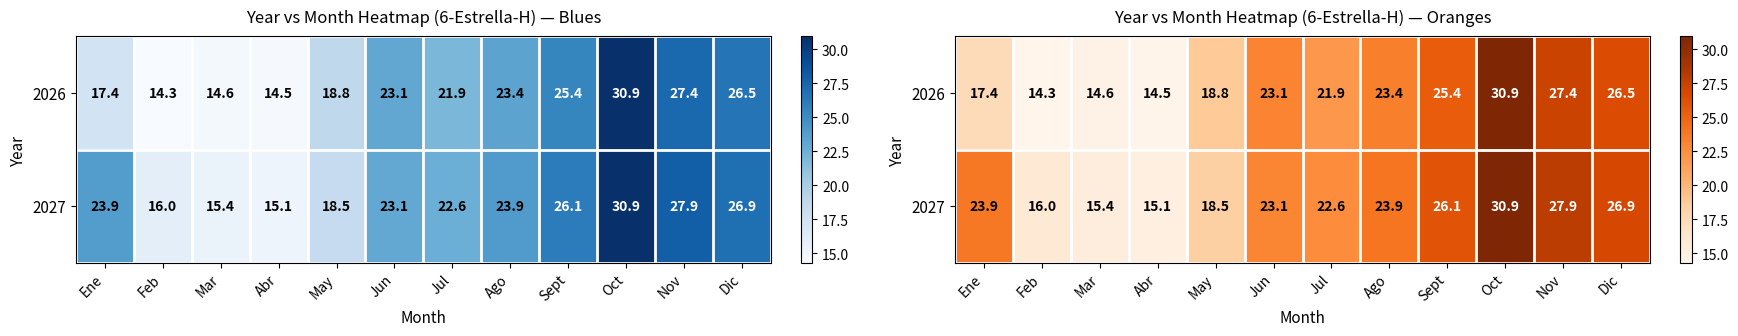

Count the number of data series in this chart.

2